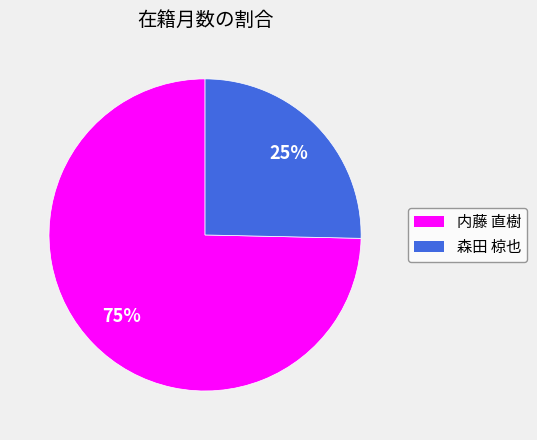

Count the number of slices in the pie.

2